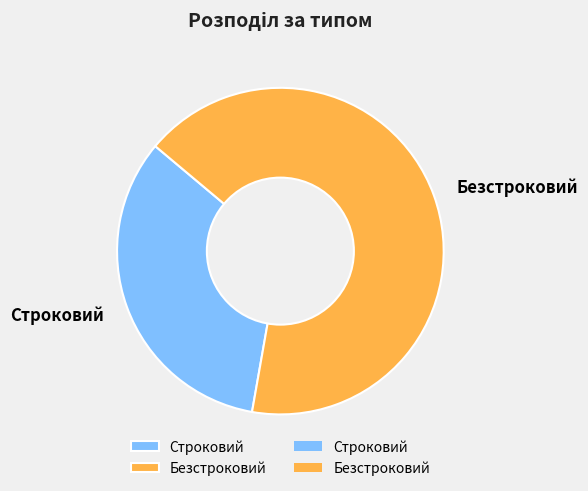

Do Строковий and Безстроковий together represent more than half of the pie?

Yes